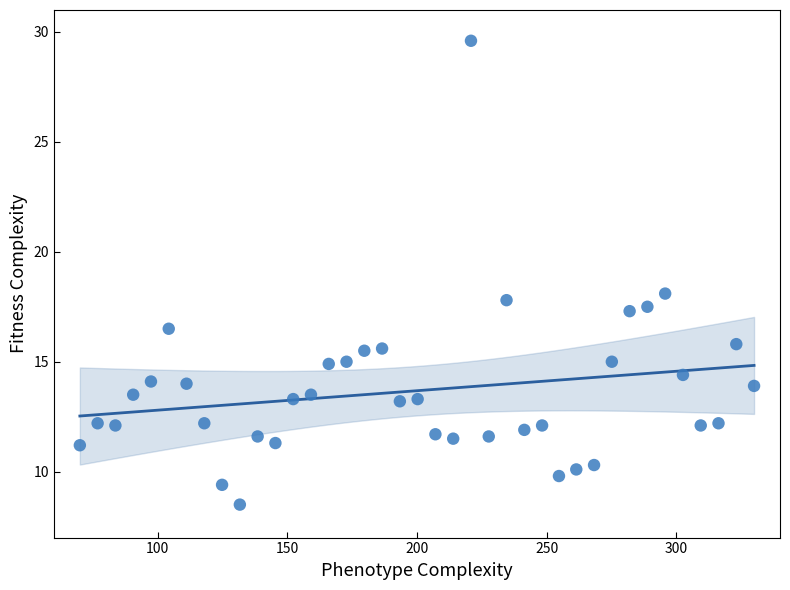

What is the range of X values (max minus min)?

260.0